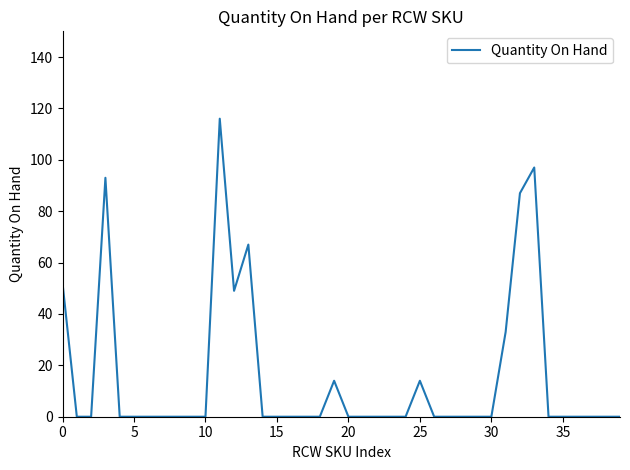

What is the maximum value shown in the chart?

116